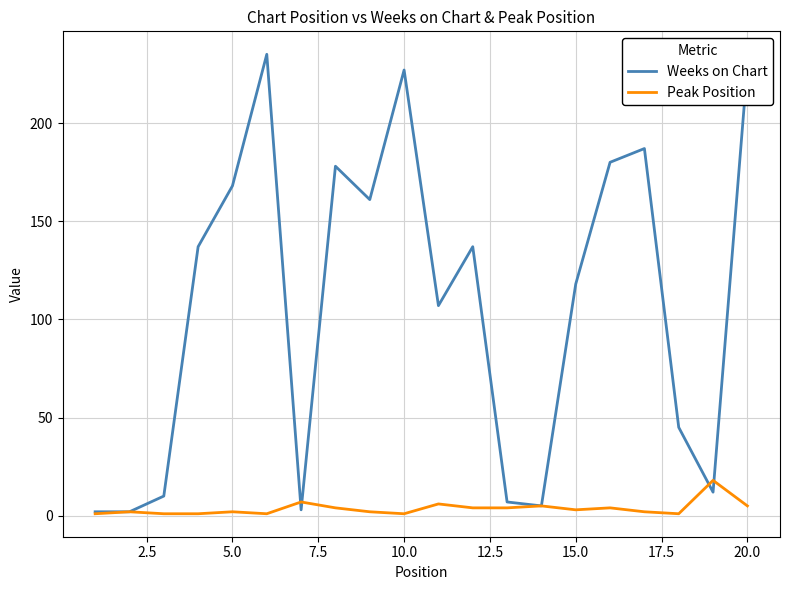

Which series has the widest spread of values?

Weeks on Chart